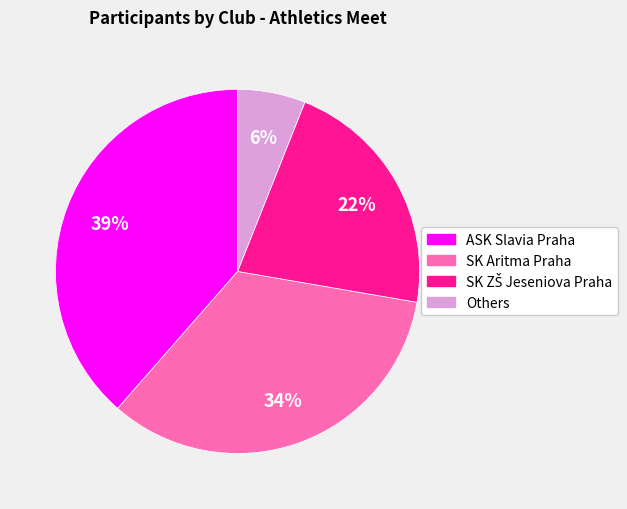

Is the sum of ASK Slavia Praha and Others greater than half?

No